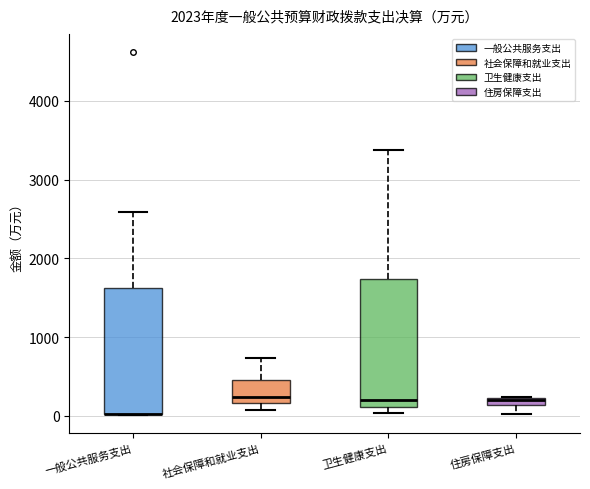

Where is the upper edge of the box for 卫生健康支出 on the y-axis? The values are not printed on the chart, so give them approximately, as read against the axis.

1700